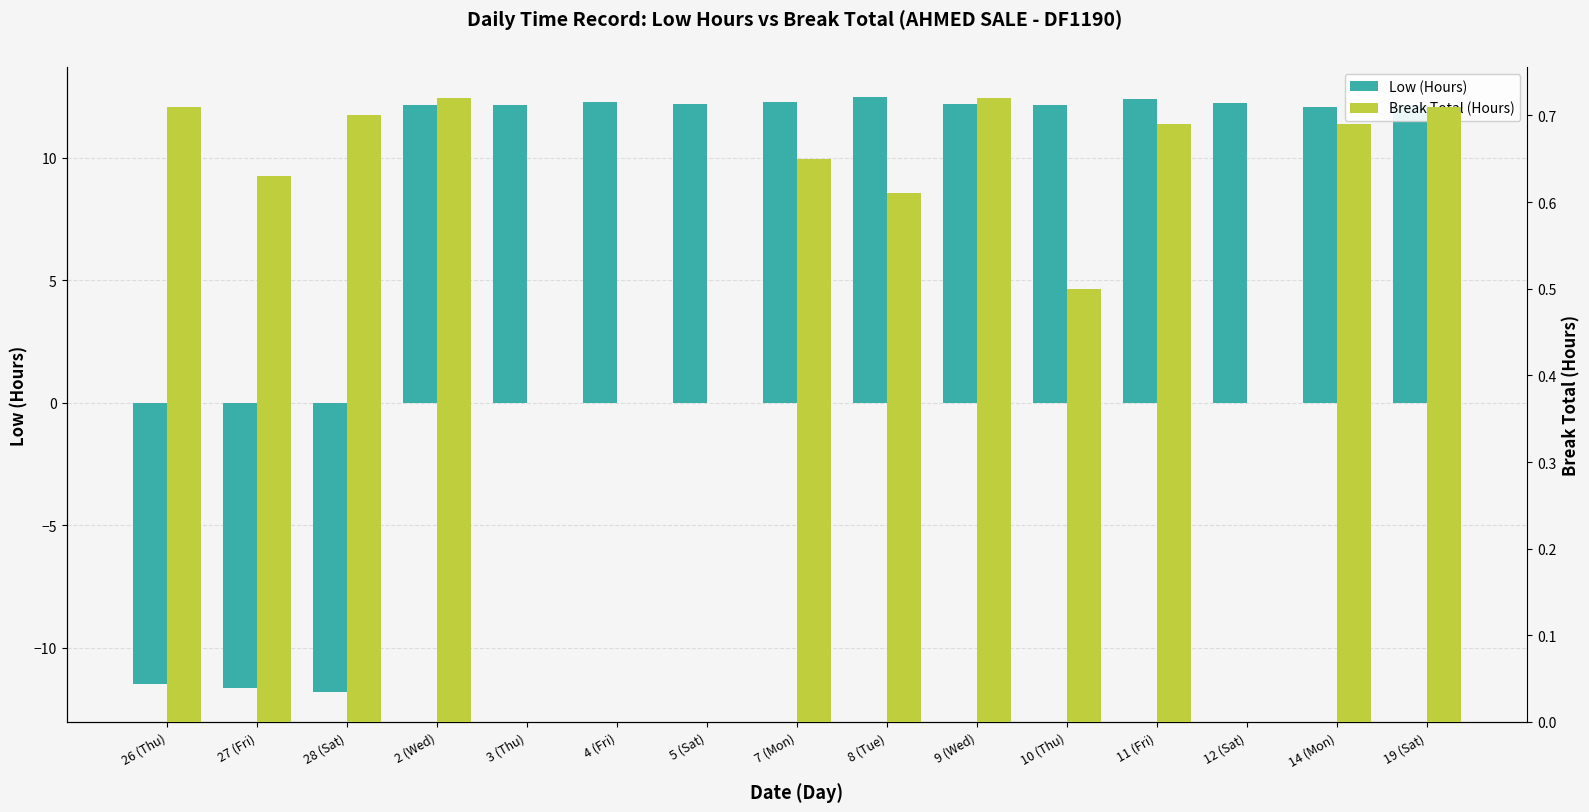

Count the Break Total (Hours) values in the range 0 to 1.

15